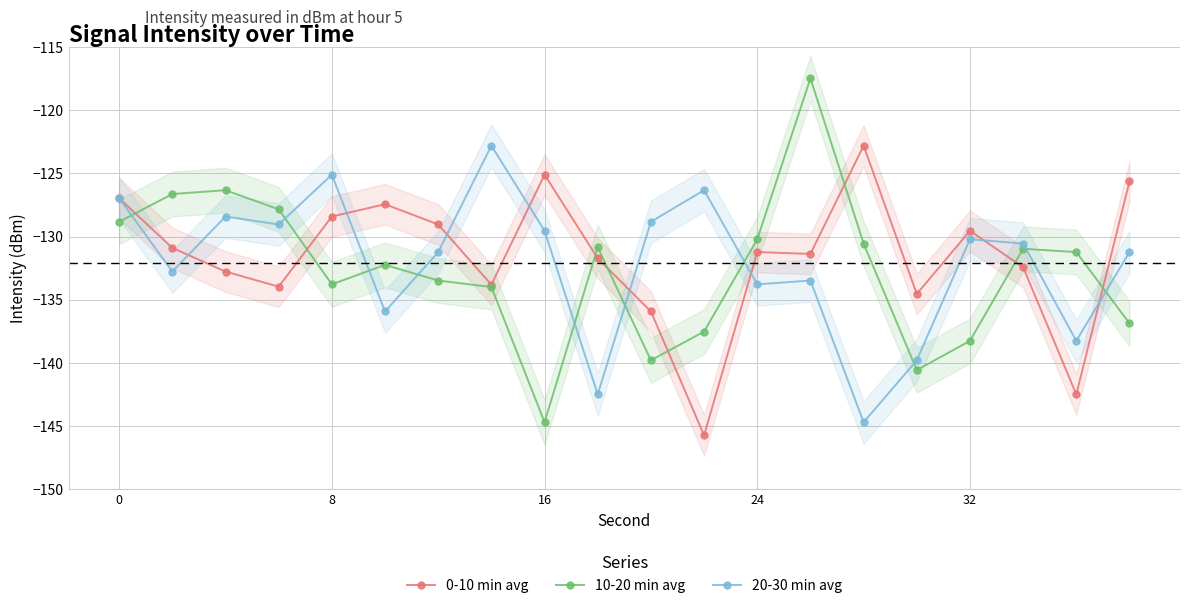

Where is the first local minimum for 10-20 min avg?

8